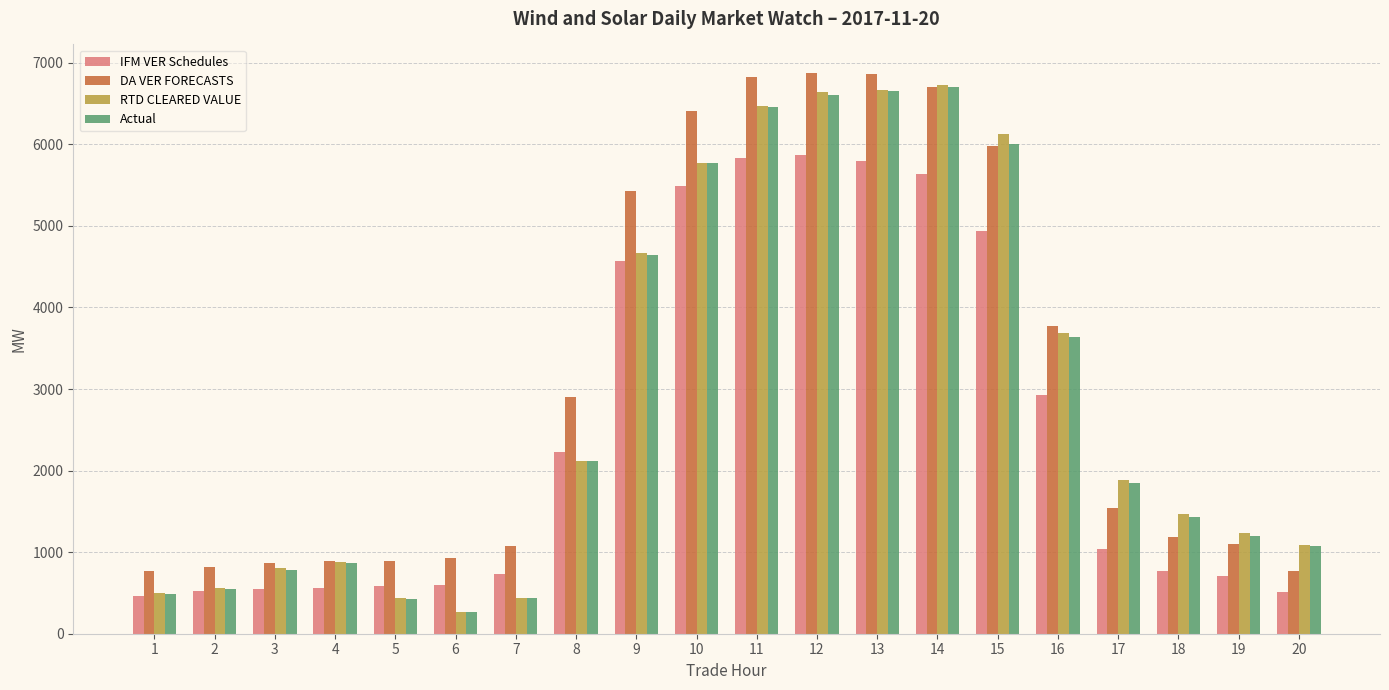

Which series has the widest spread of values?

RTD CLEARED VALUE